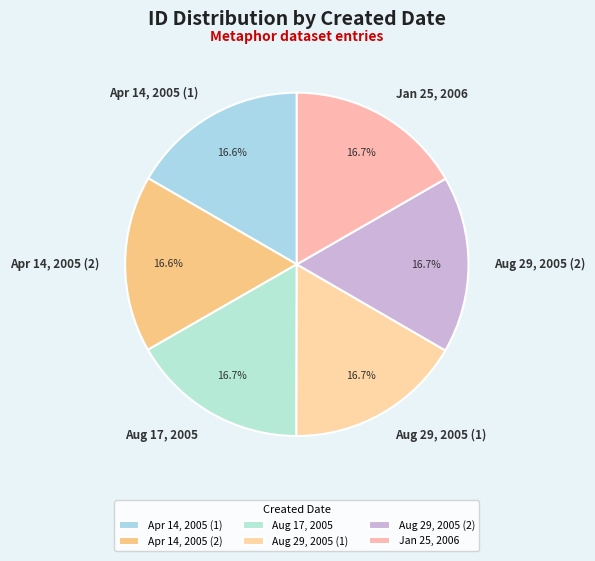

Is Aug 29, 2005 (1) the majority of the pie?

No